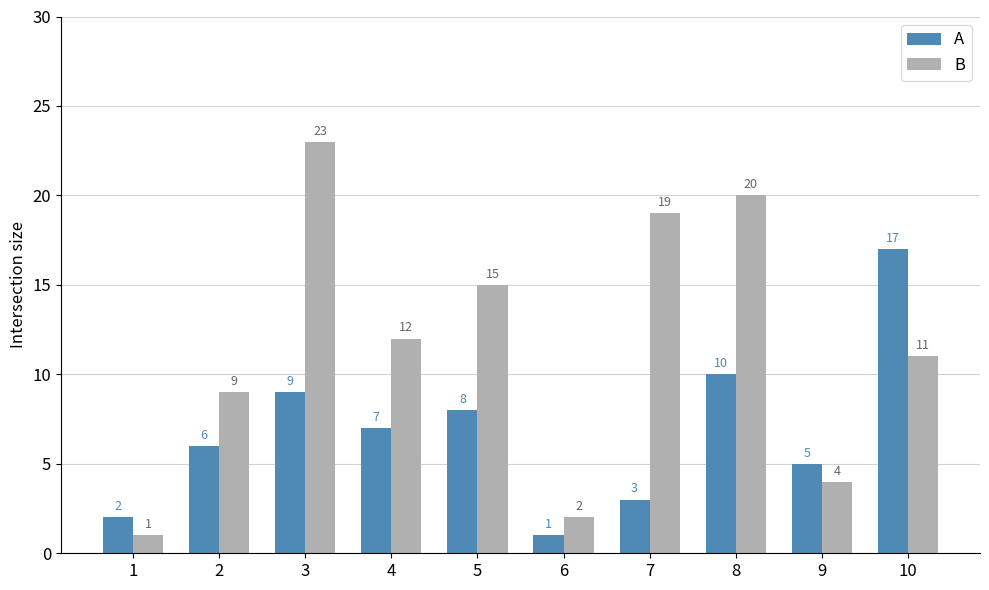

What is the sum of all A values?

68